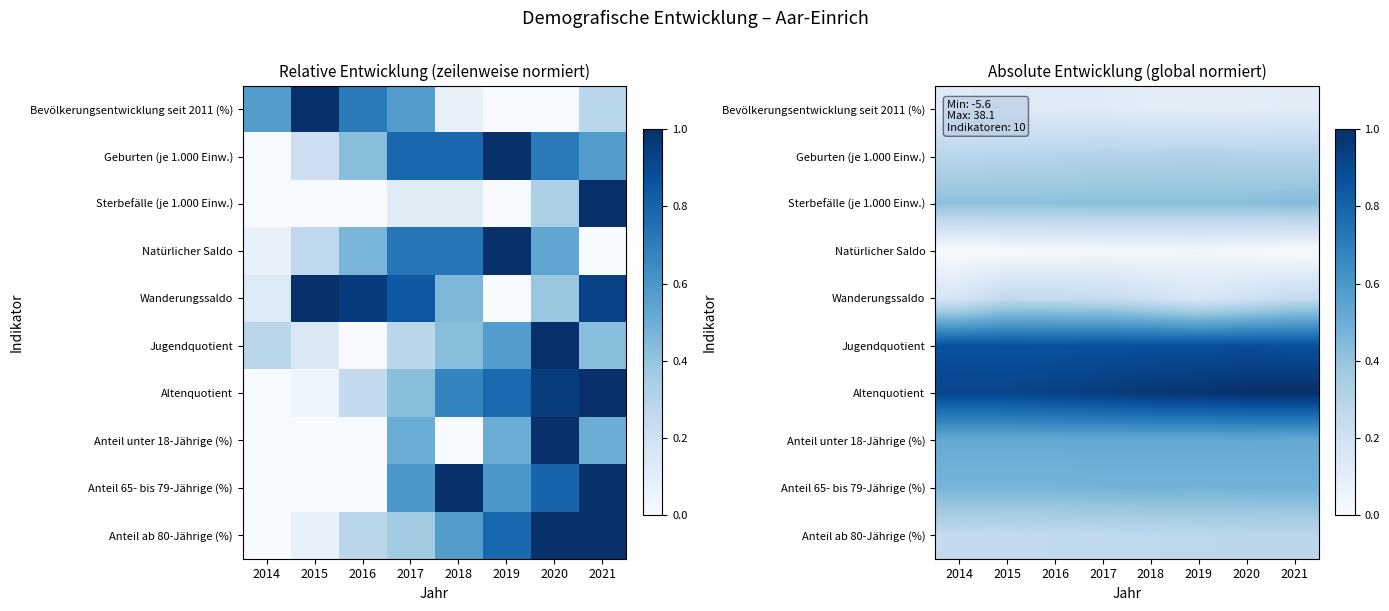

Between 2018 and 2020, which is larger?

2018